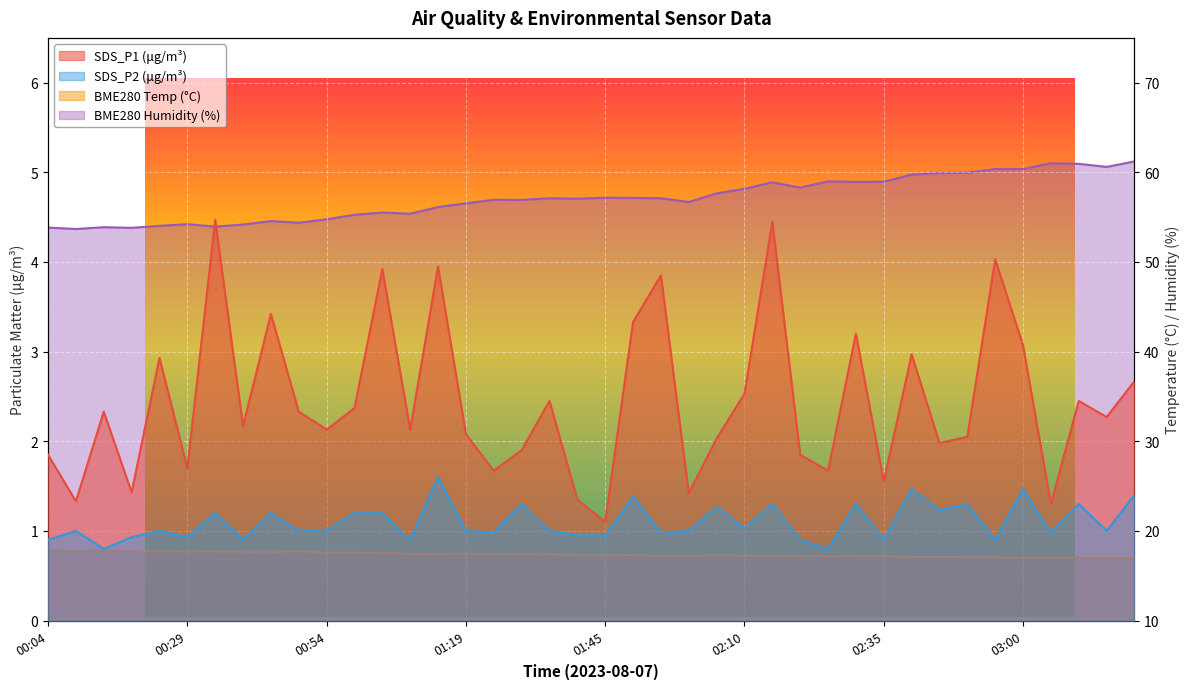

Is the value of SDS_P1 at 02:20 greater than the value of BME280_humidity at 00:19?

No